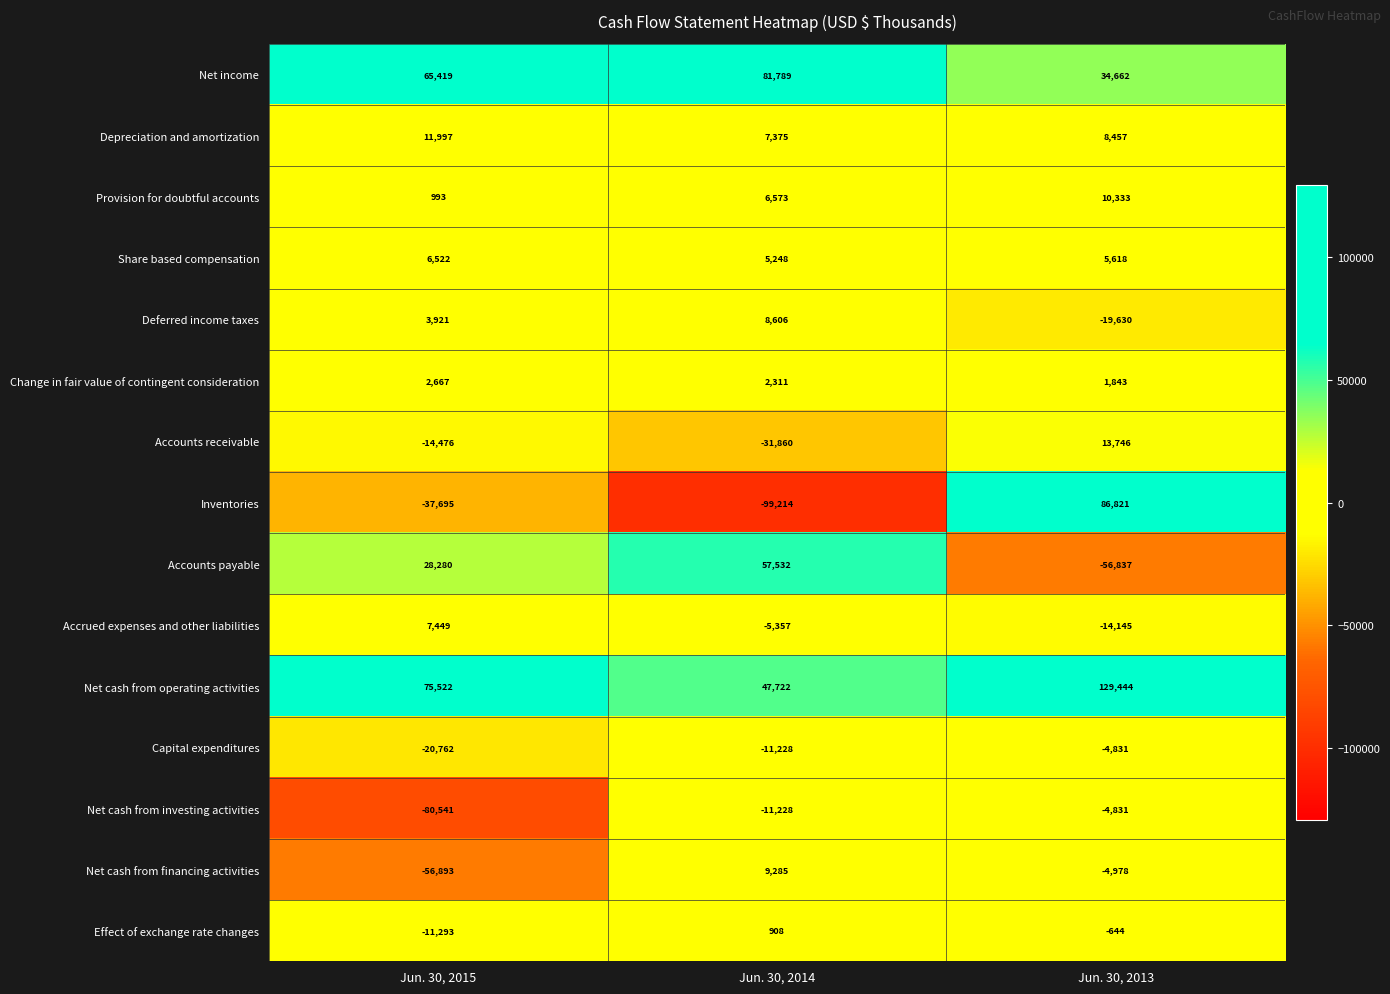

What is the maximum value for Net income?

81789